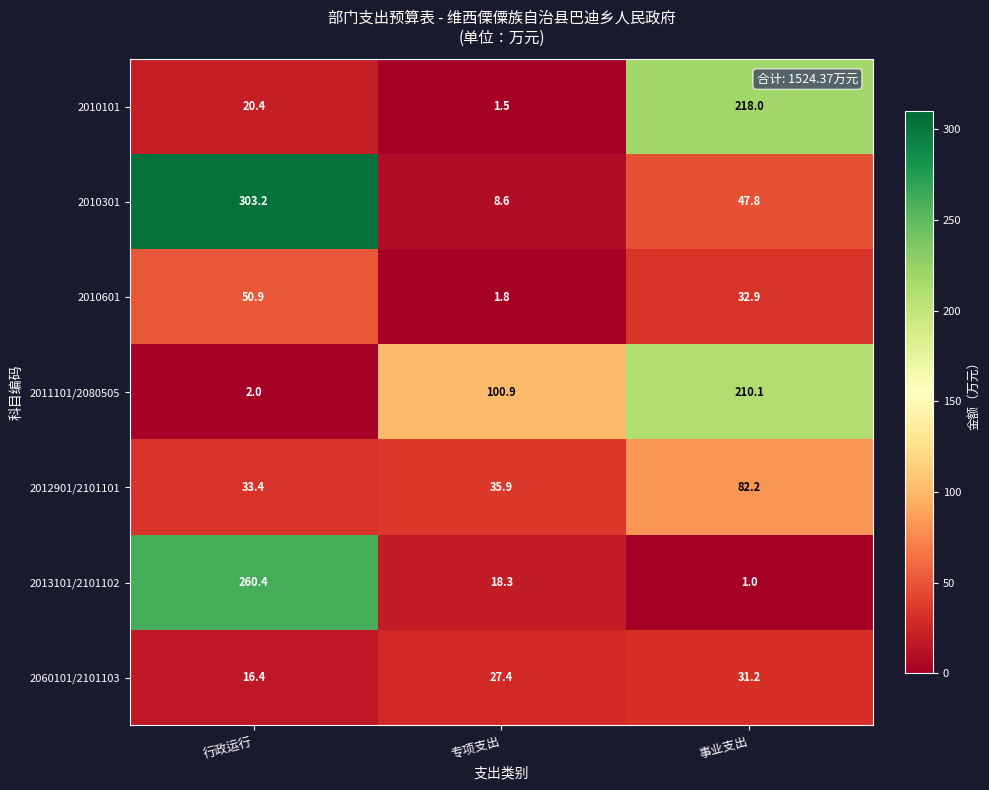

What is the total value across all series at 专项支出?

194.4